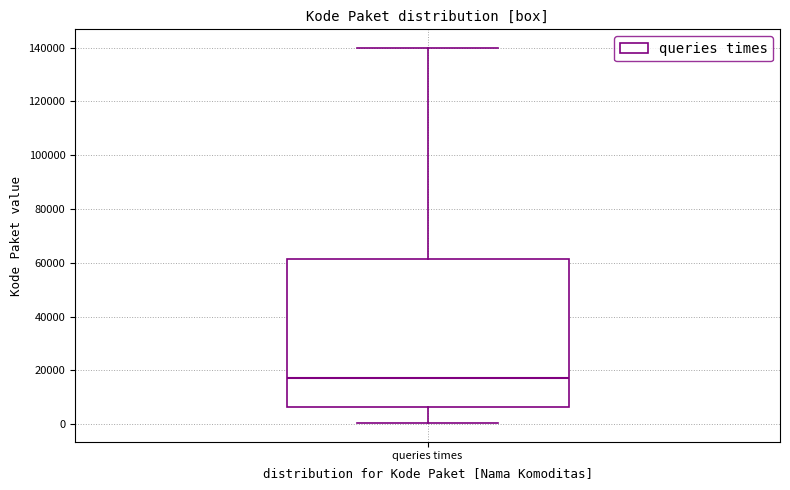

Transcribe this box plot: give where the median line is, the range the box spans, and where the two whiskers end, as read against the y-axis. The values are not printed on the chart, so give them approximately, as read against the axis.

median 18000, box 6000 to 62000, whiskers 0 to 140000